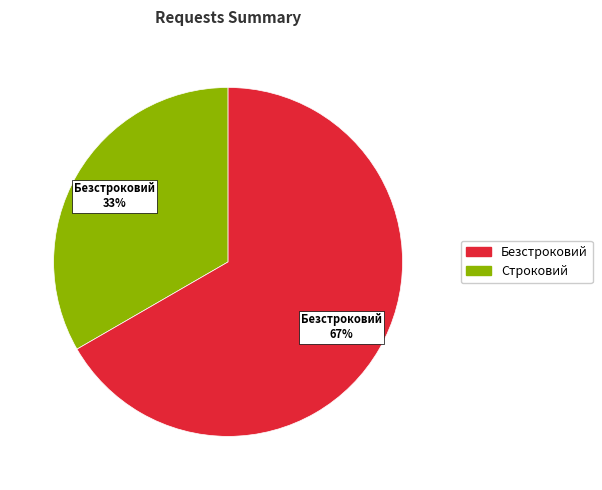

To the nearest percent, what is the average slice percentage?

50%